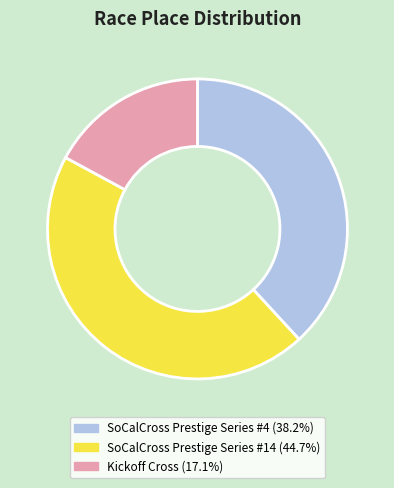

How many slices are in this pie chart?

3